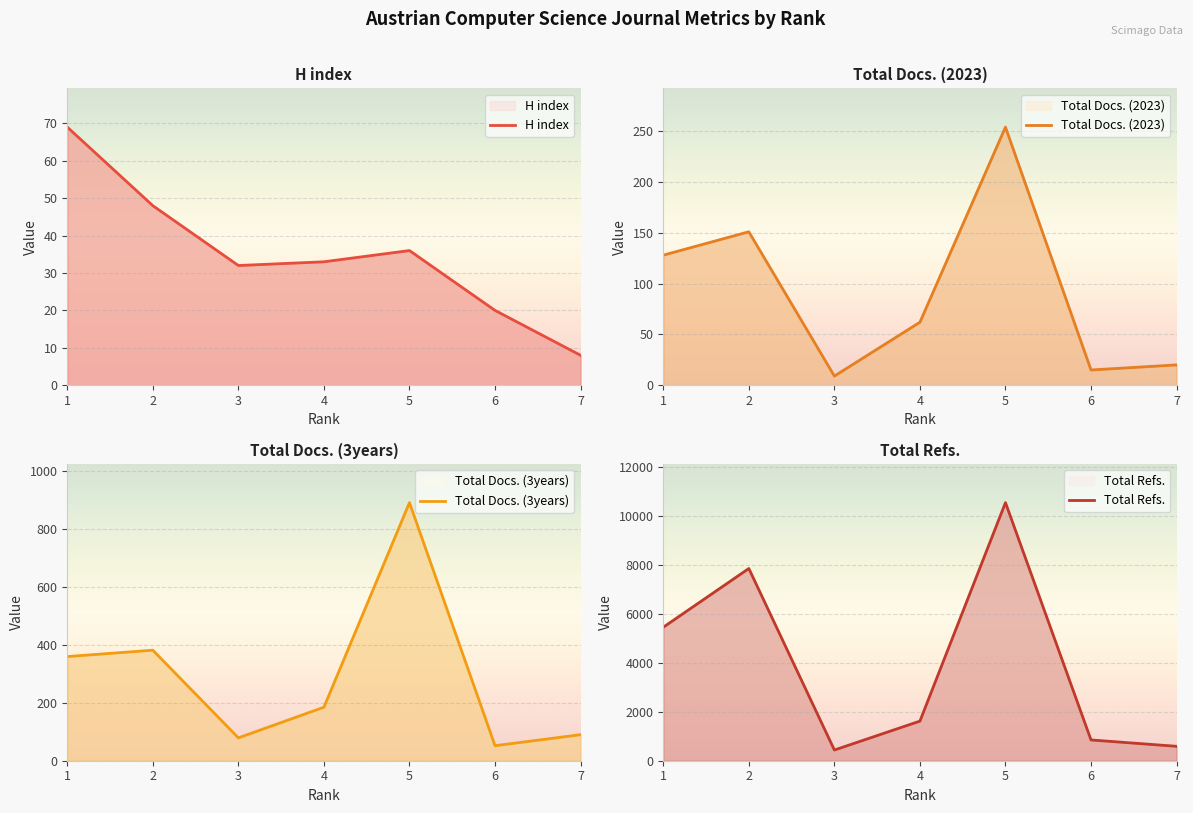

In Total Docs. (2023), how many points are lower than both neighbors (excluding endpoints)?

2